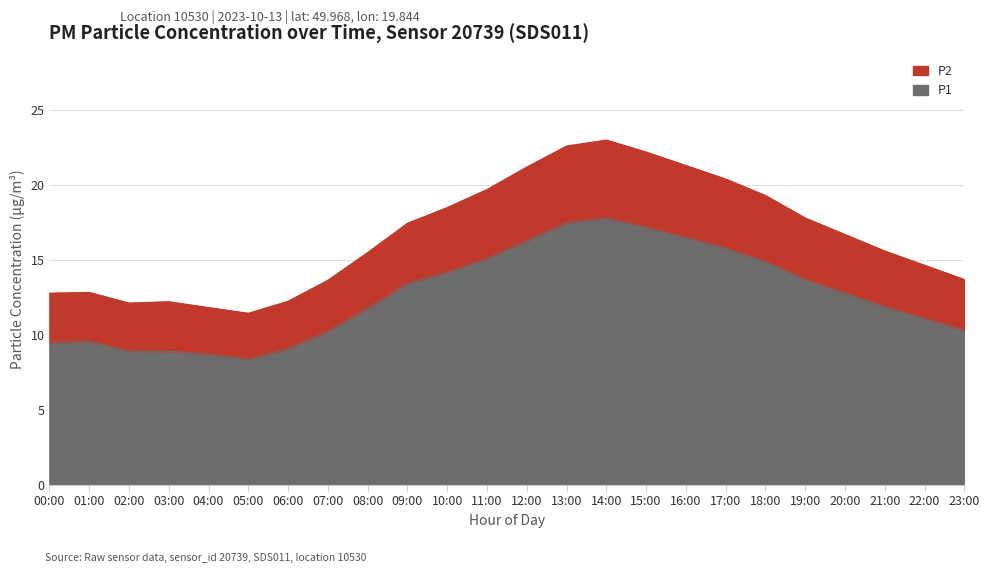

At which label does P2 first exceed 16?

09:00